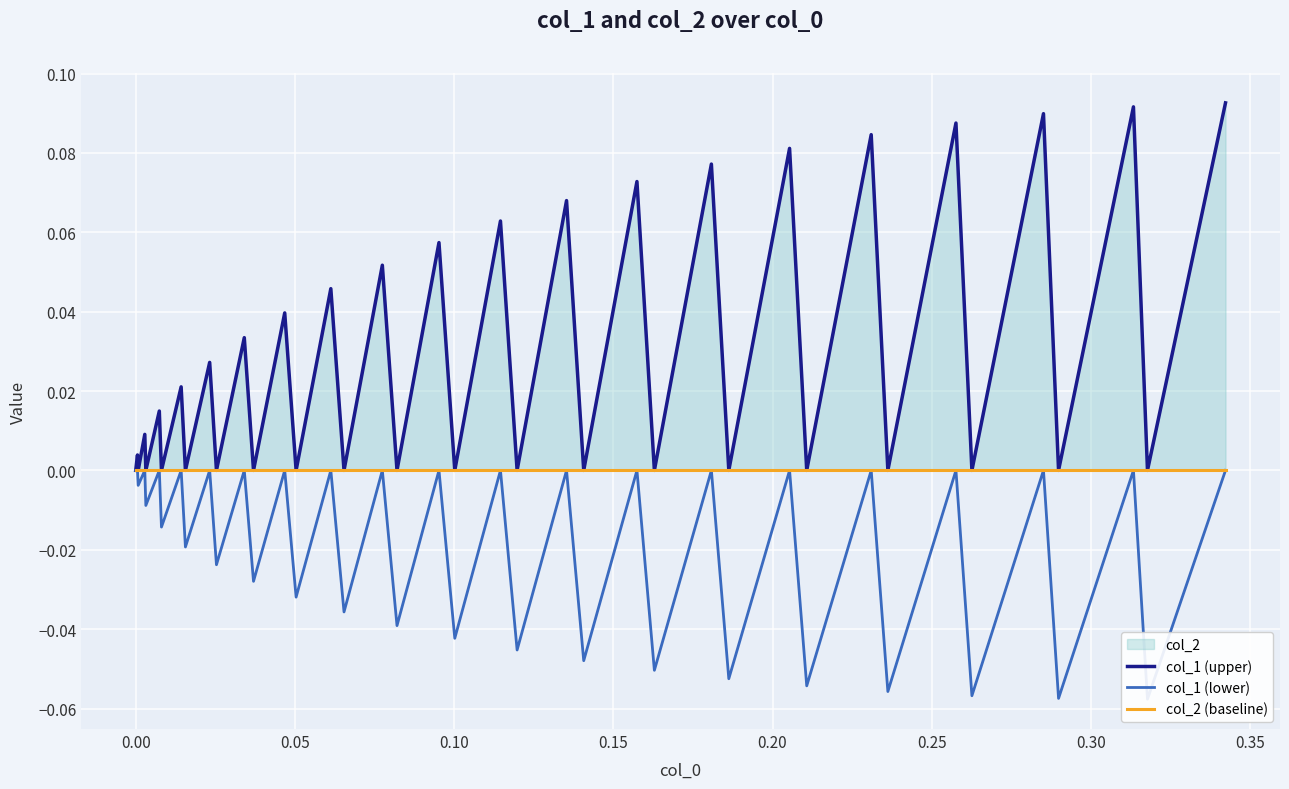

What is the minimum value for col_1 (lower)?

-0.1